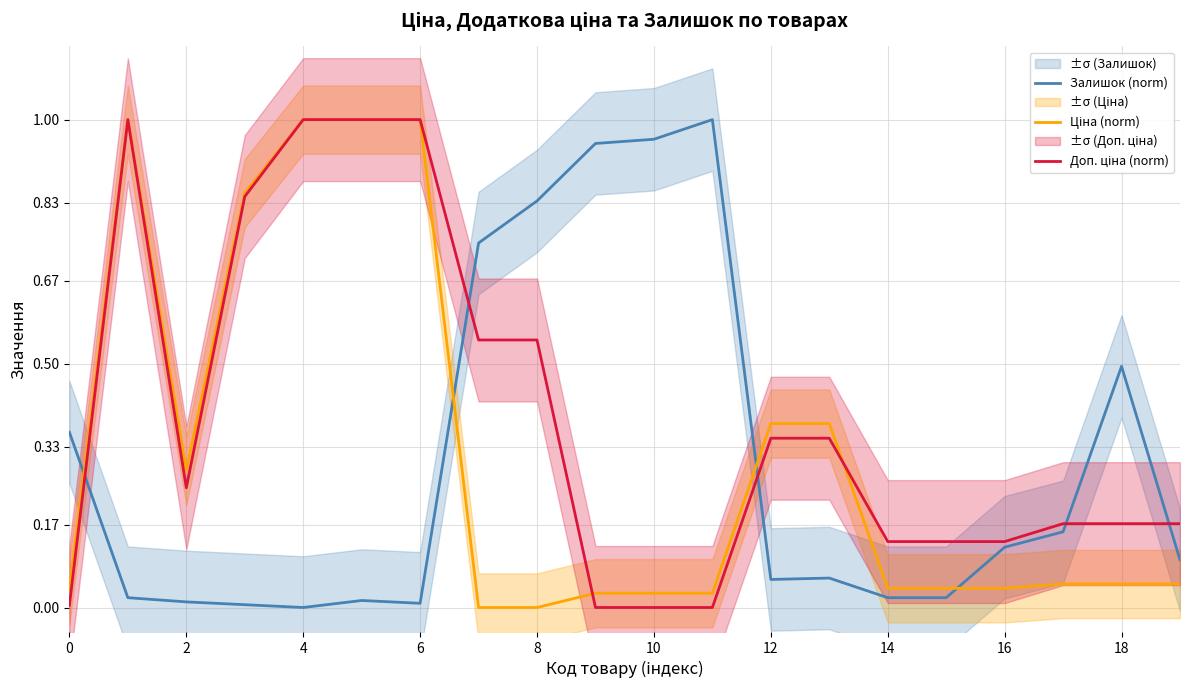

The value of Залишок (norm) at 4 is 0.0. True or false?

True